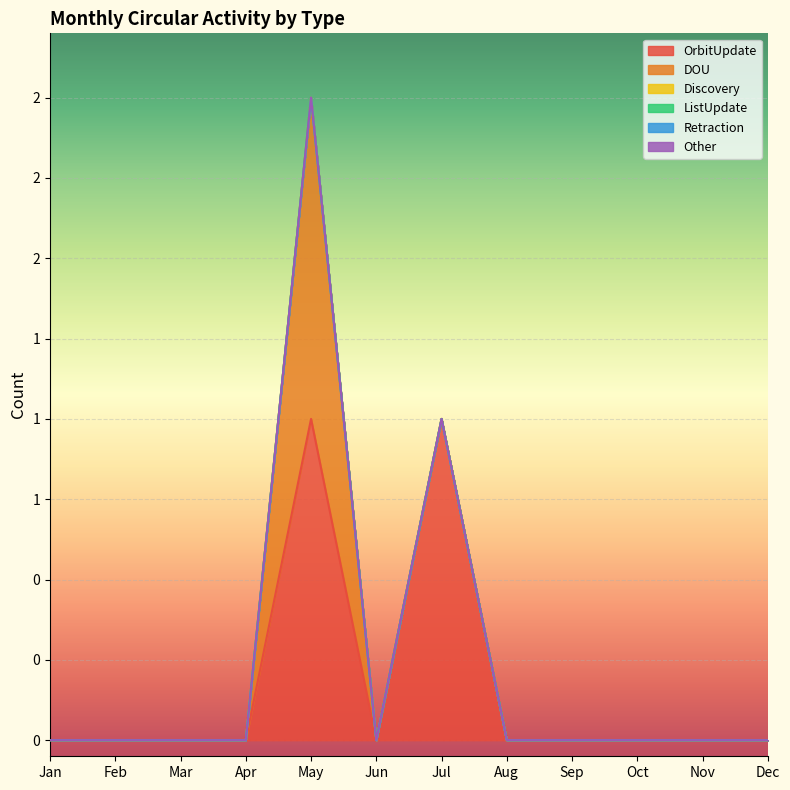

Reading left to right, what are all the values shown in this chart?

OrbitUpdate: Jan=0	Feb=0	Mar=0	Apr=0	May=1	Jun=0	Jul=1	Aug=0	Sep=0	Oct=0	Nov=0	Dec=0
DOU: Jan=0	Feb=0	Mar=0	Apr=0	May=1	Jun=0	Jul=0	Aug=0	Sep=0	Oct=0	Nov=0	Dec=0
Discovery: Jan=0	Feb=0	Mar=0	Apr=0	May=0	Jun=0	Jul=0	Aug=0	Sep=0	Oct=0	Nov=0	Dec=0
ListUpdate: Jan=0	Feb=0	Mar=0	Apr=0	May=0	Jun=0	Jul=0	Aug=0	Sep=0	Oct=0	Nov=0	Dec=0
Retraction: Jan=0	Feb=0	Mar=0	Apr=0	May=0	Jun=0	Jul=0	Aug=0	Sep=0	Oct=0	Nov=0	Dec=0
Other: Jan=0	Feb=0	Mar=0	Apr=0	May=0	Jun=0	Jul=0	Aug=0	Sep=0	Oct=0	Nov=0	Dec=0